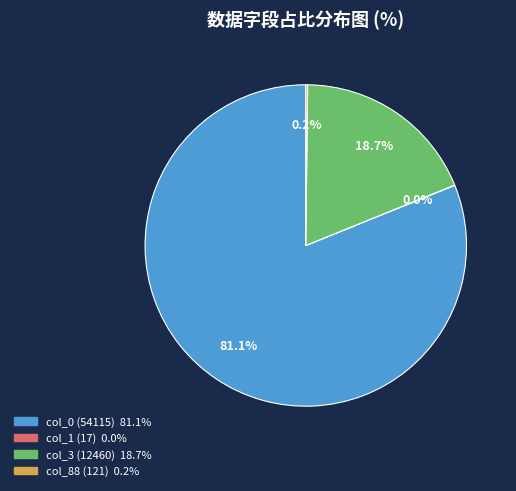

How many segments does this pie chart have?

4